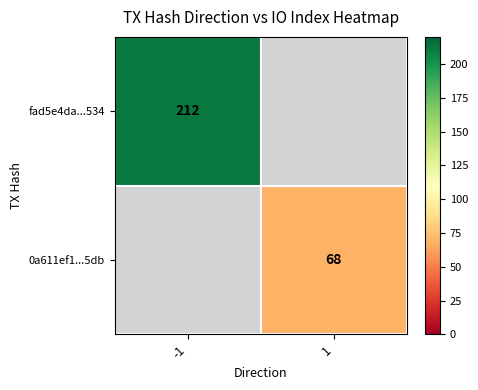

The fad5e4da...534 series shows 212 at -1. True or false?

True